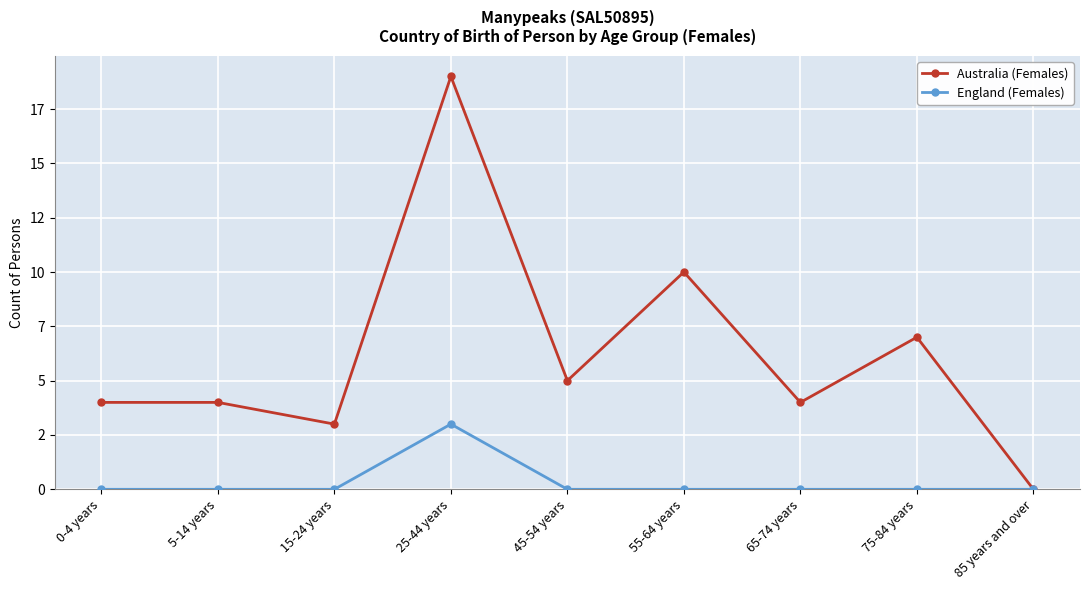

Which series has the largest range (max minus min)?

Australia (Females)